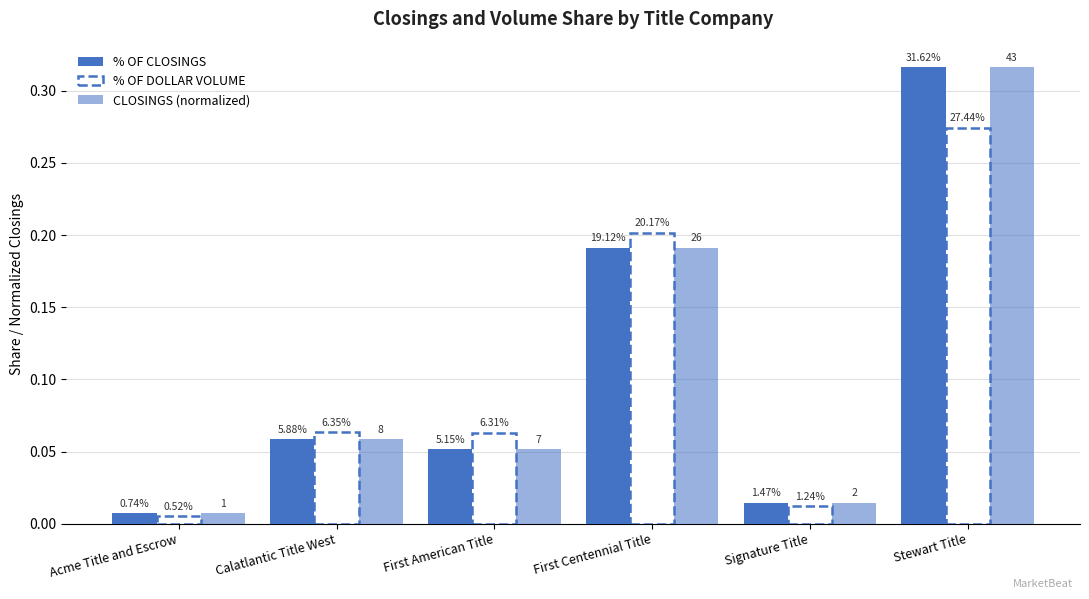

Is it true that % OF CLOSINGS equals 0.3 at Stewart Title?

True